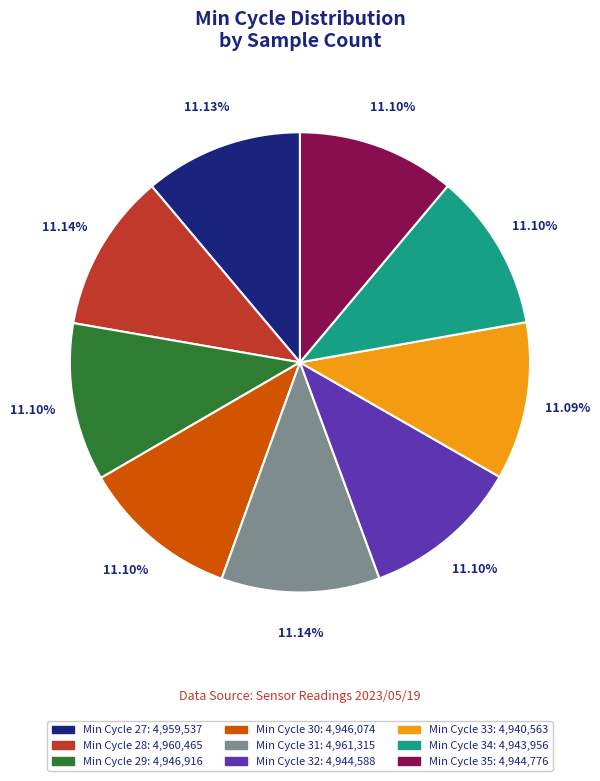

Does any single category account for the majority?

No